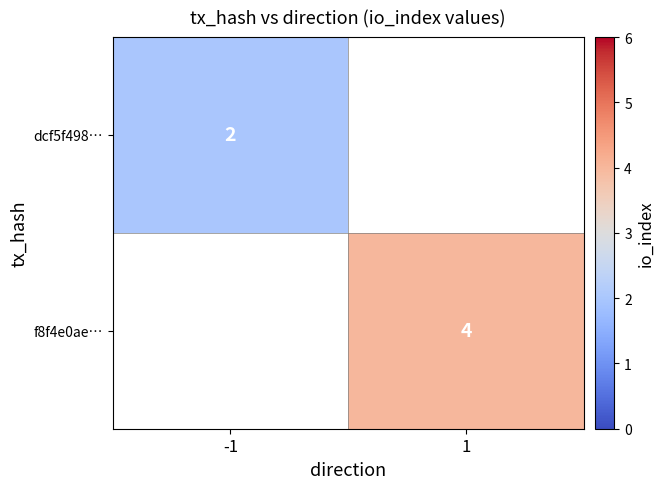

Is it true that dcf5f498… equals 2 at -1?

True